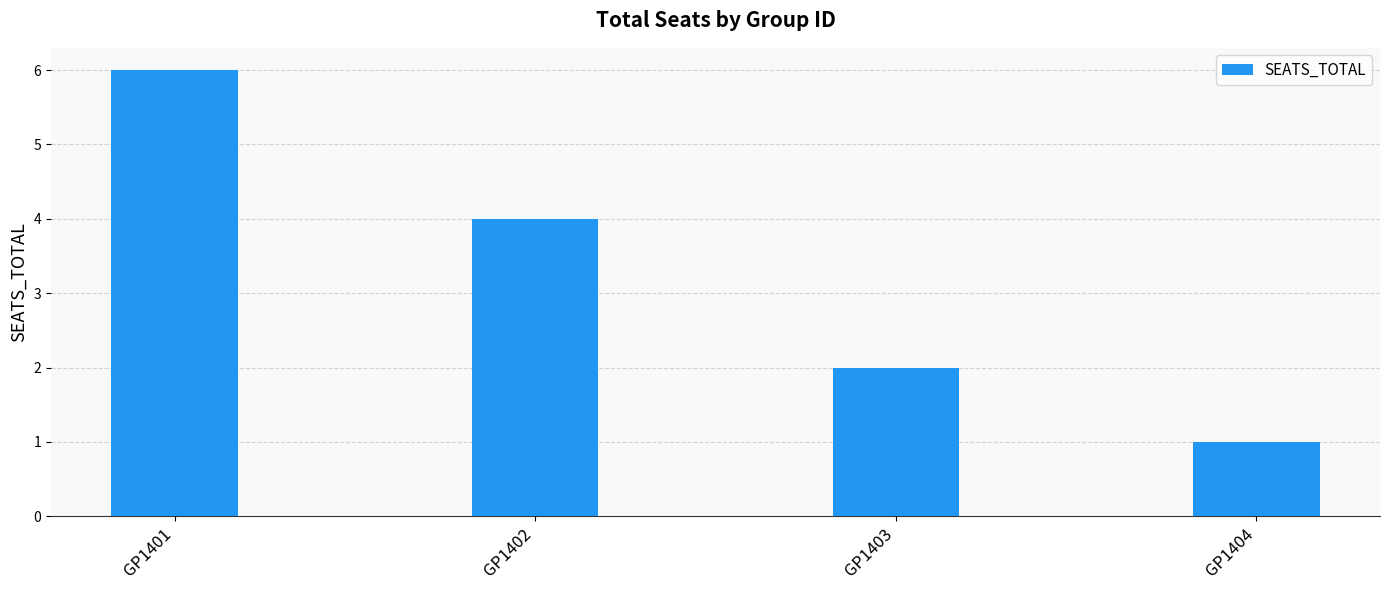

Rank the categories by value from highest to lowest.

GP1401, GP1402, GP1403, GP1404